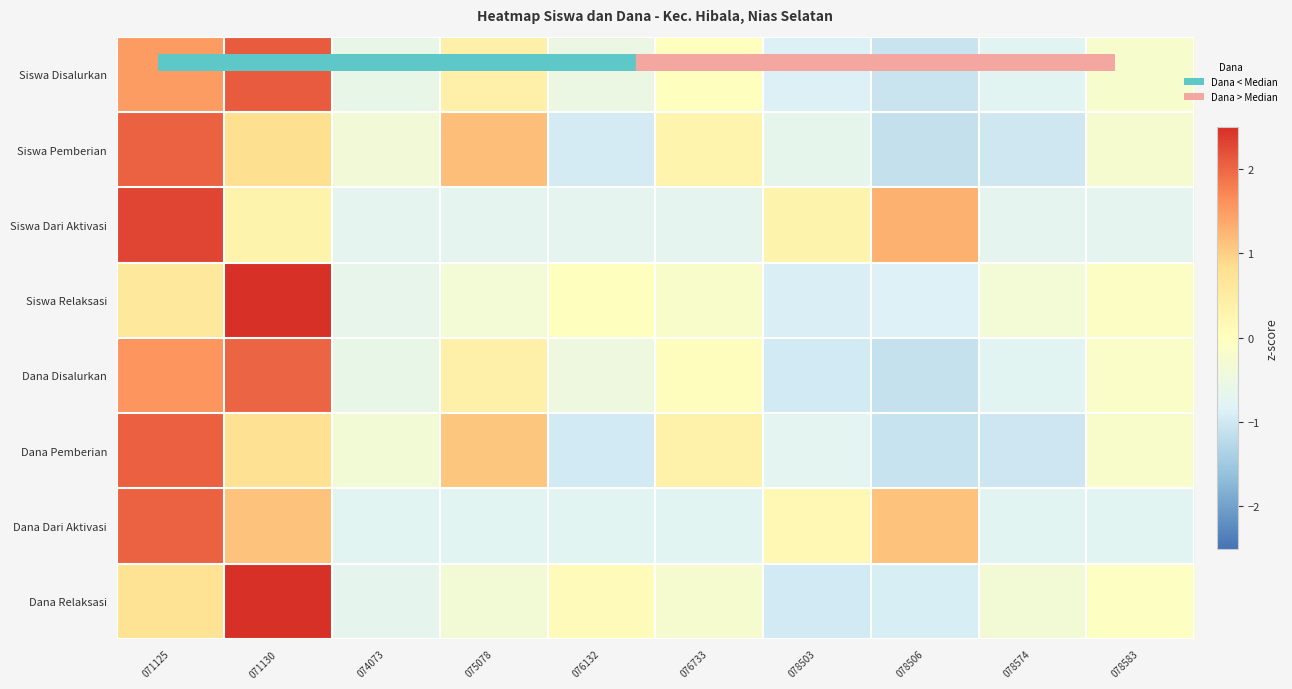

At how many categories does at least one series exceed 0?

7